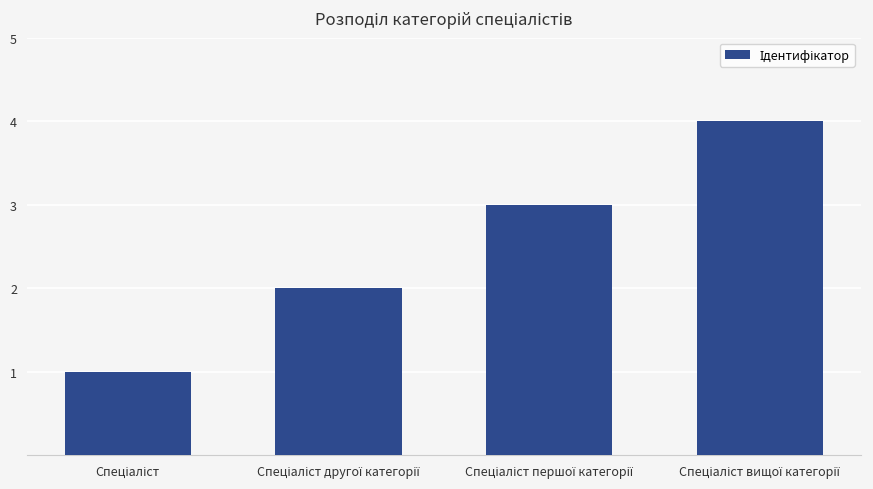

What is the difference between the maximum and minimum values?

3